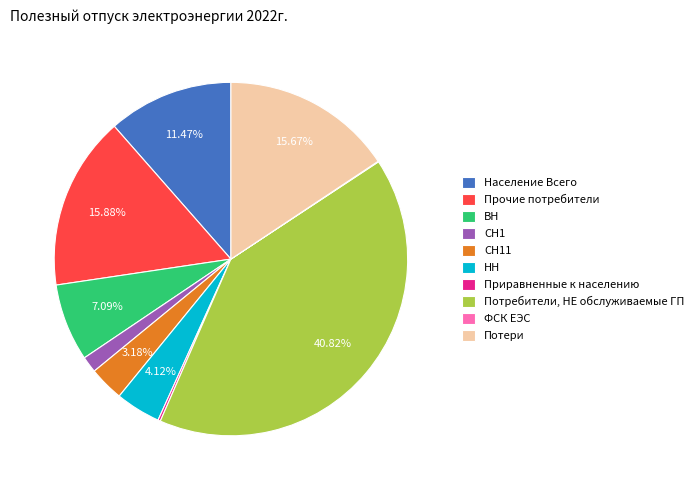

Approximately how many times larger is the value at Прочие потребители compared to СН11?

5.0